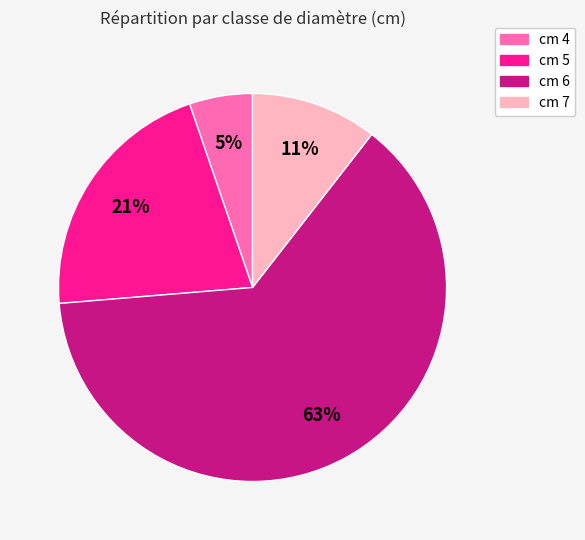

The cm 6 slice represents 52% of the pie. True or false?

False